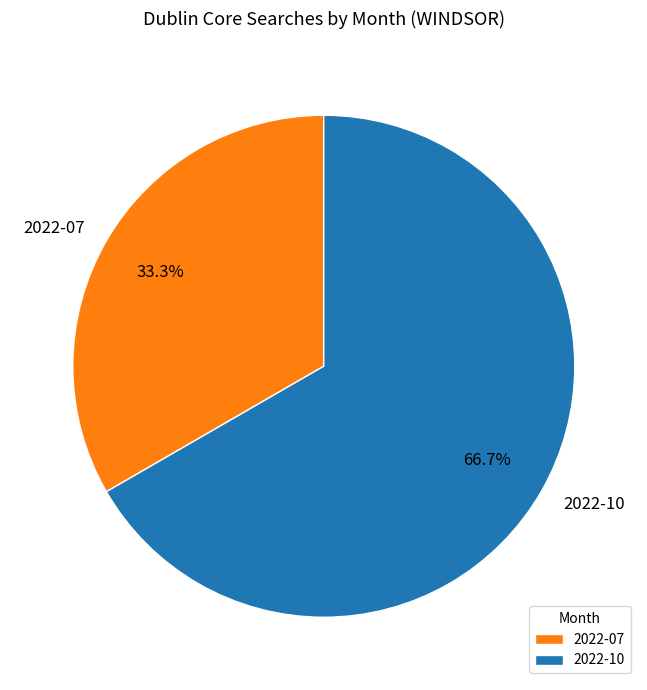

Approximately how many times larger is the value at 2022-10 compared to 2022-07?

2.0